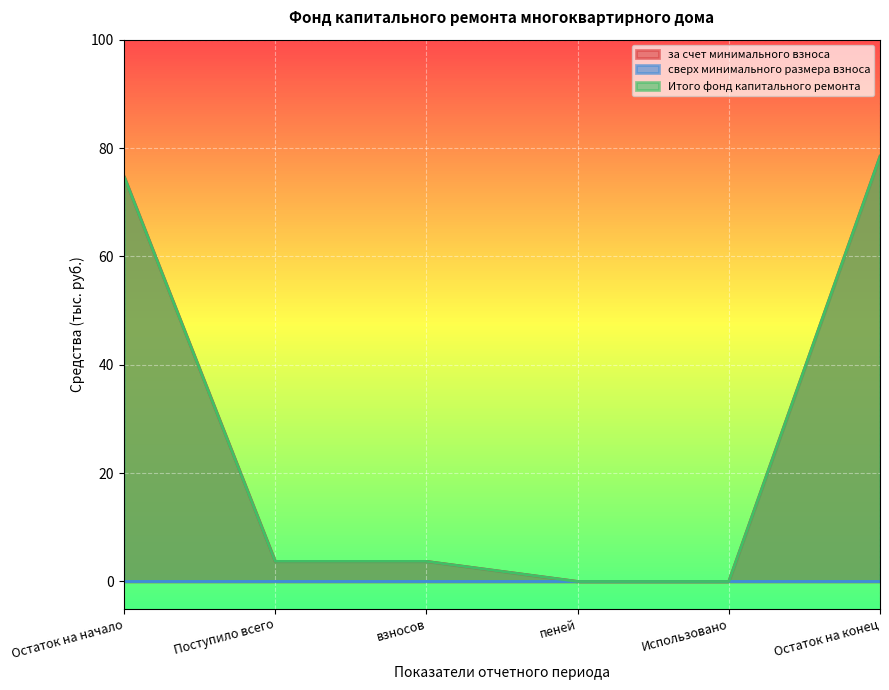

True or false: за счет минимального взноса has more than 1 points higher than both neighbors.

False